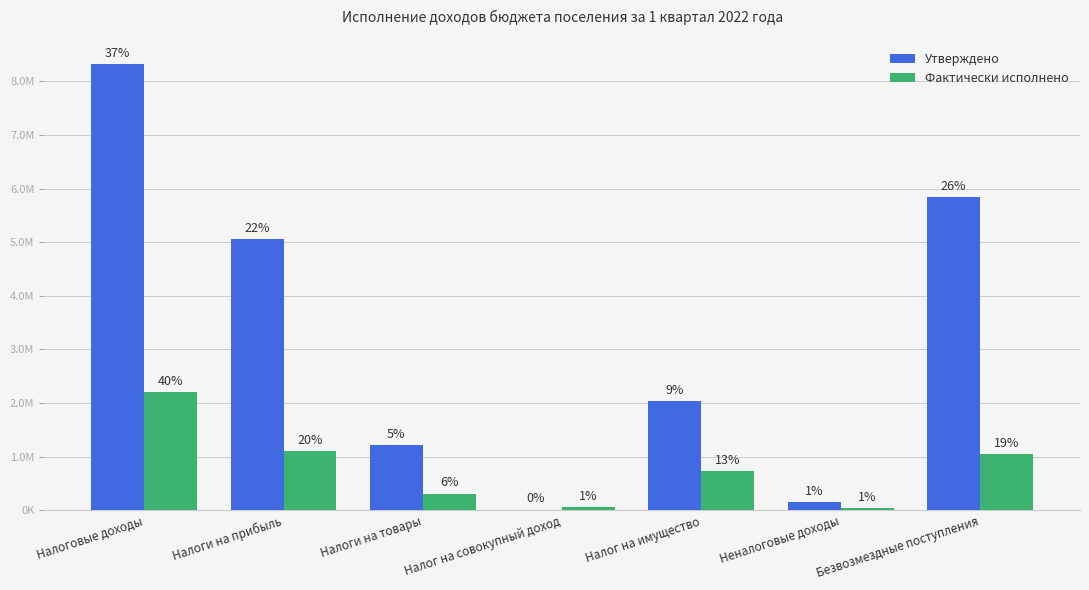

Reading left to right, list all the values displayed in this chart.

Утверждено: Налоговые доходы=8323650.0	Налоги на прибыль=5056000.0	Налоги на товары=1216350.0	Налог на совокупный доход=14300.0	Налог на имущество=2034000.0	Неналоговые доходы=155961.6	Безвозмездные поступления=5835460.9
Фактически исполнено: Налоговые доходы=2199301.4	Налоги на прибыль=1103444.3	Налоги на товары=313700.0	Налог на совокупный доход=54133.2	Налог на имущество=727423.8	Неналоговые доходы=38490.4	Безвозмездные поступления=1047676.1